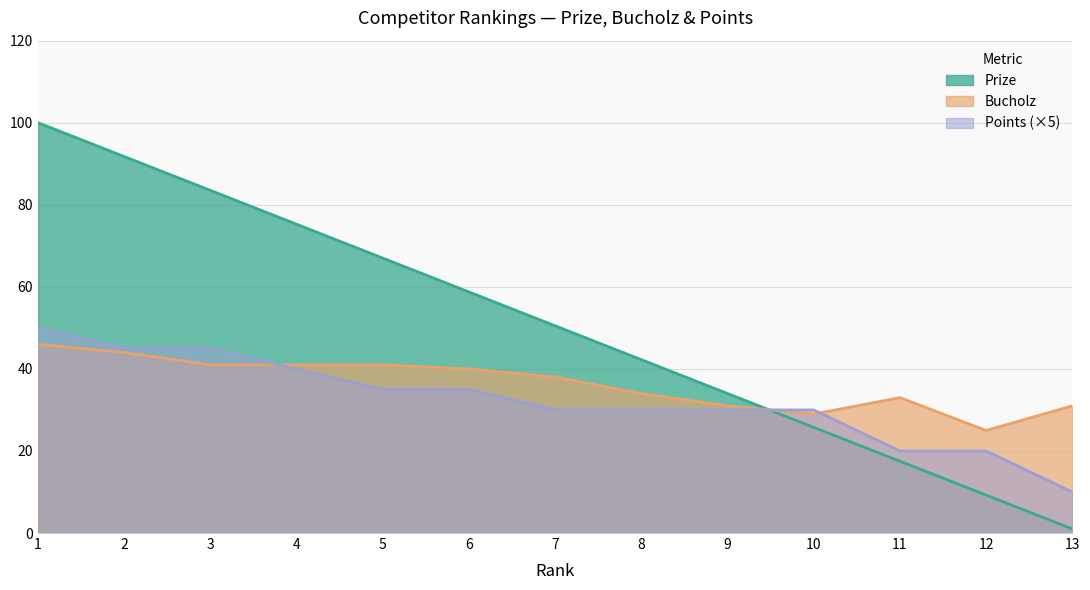

True or false: Bucholz has more than 1 points higher than both neighbors.

False